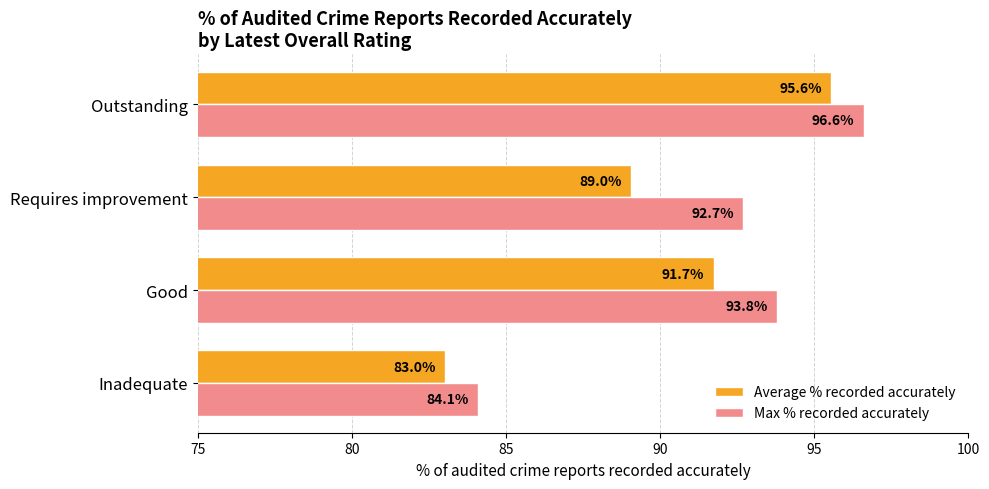

What is the maximum value shown in the chart?

96.6